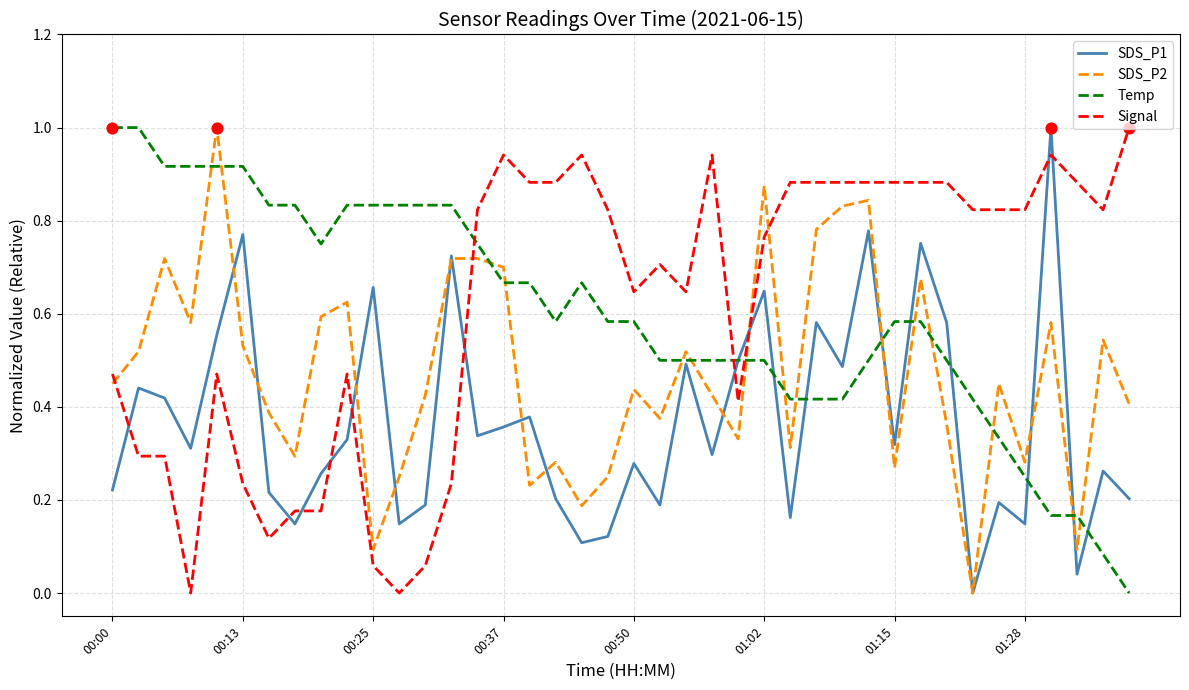

After their last crossing, which series has the higher values: SDS_P2 or Signal?

Signal